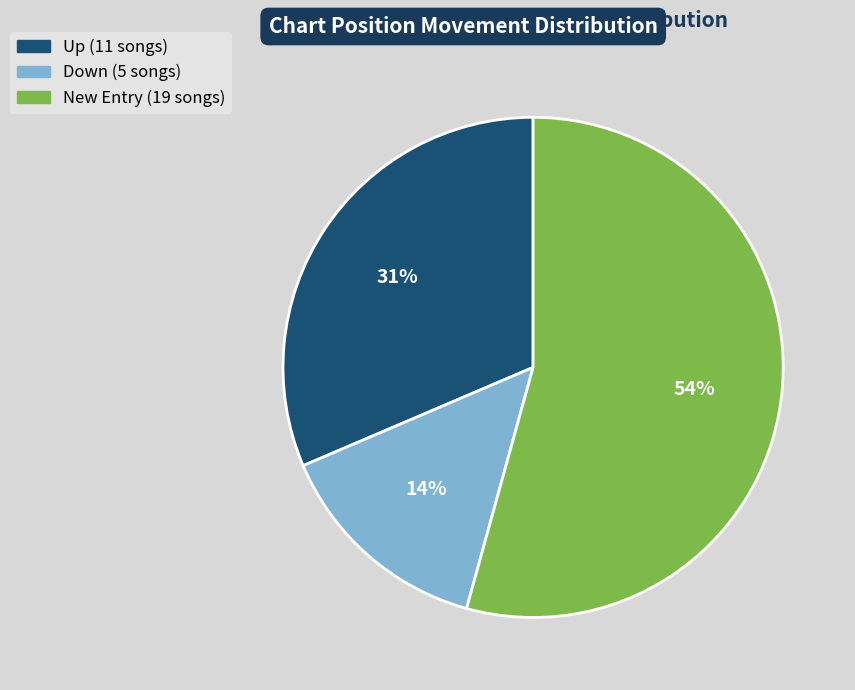

Is there a majority slice in this chart?

Yes